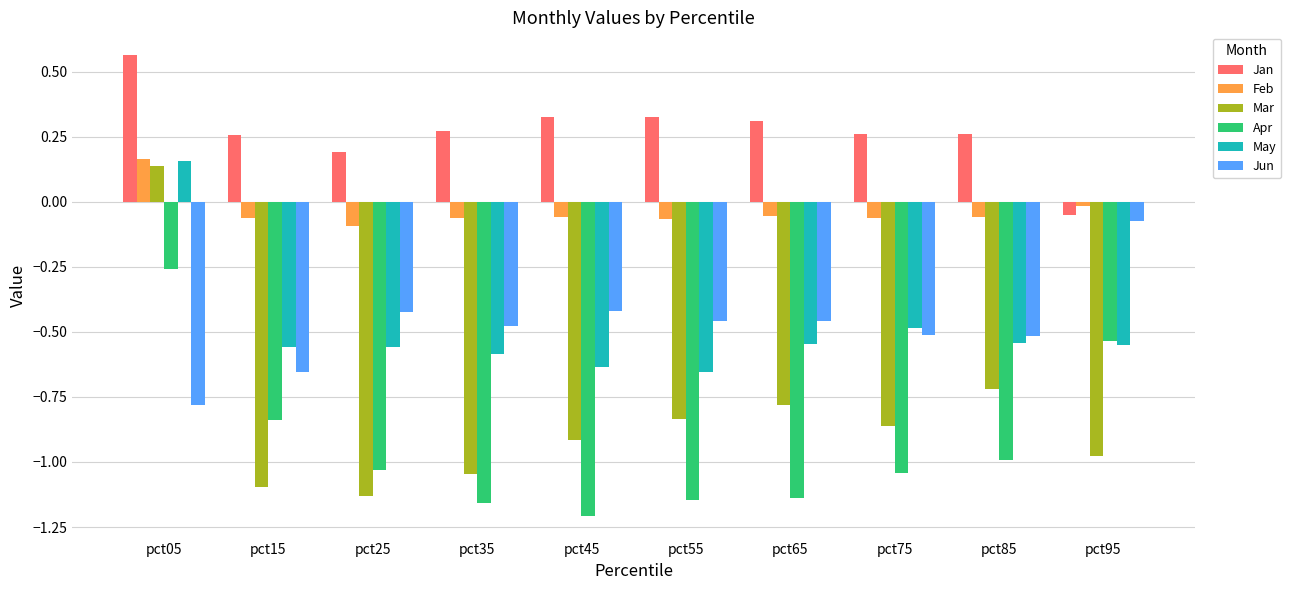

Is the value of Jun at pct75 greater than the value of Mar at pct25?

Yes